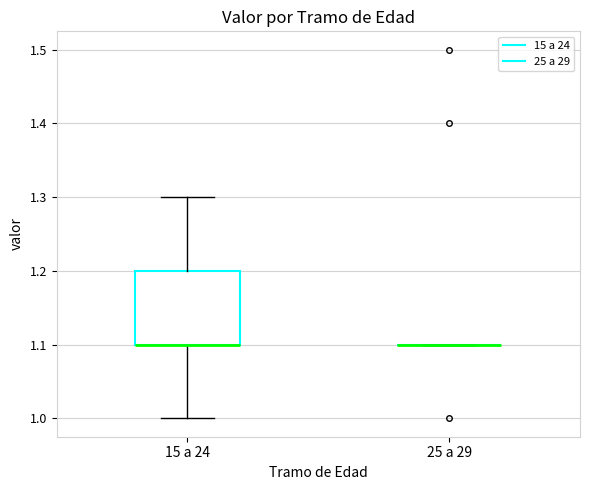

Comparing the boxes themselves (not the whiskers), which one is the tallest?

15 a 24